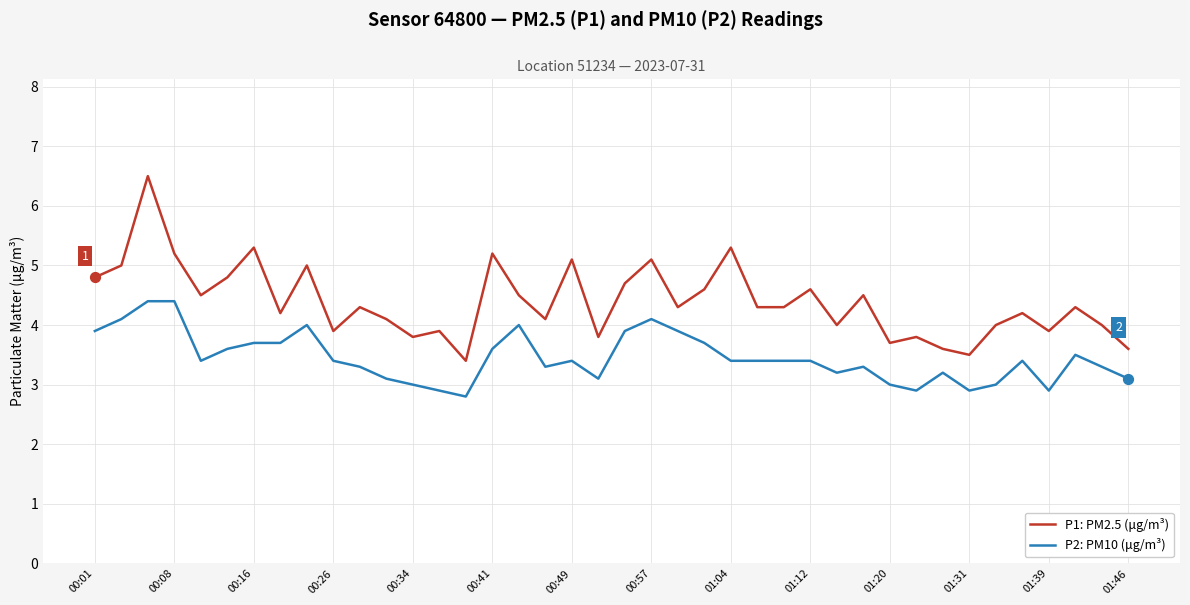

Which series has the largest range (max minus min)?

P1: PM2.5 (μg/m³)